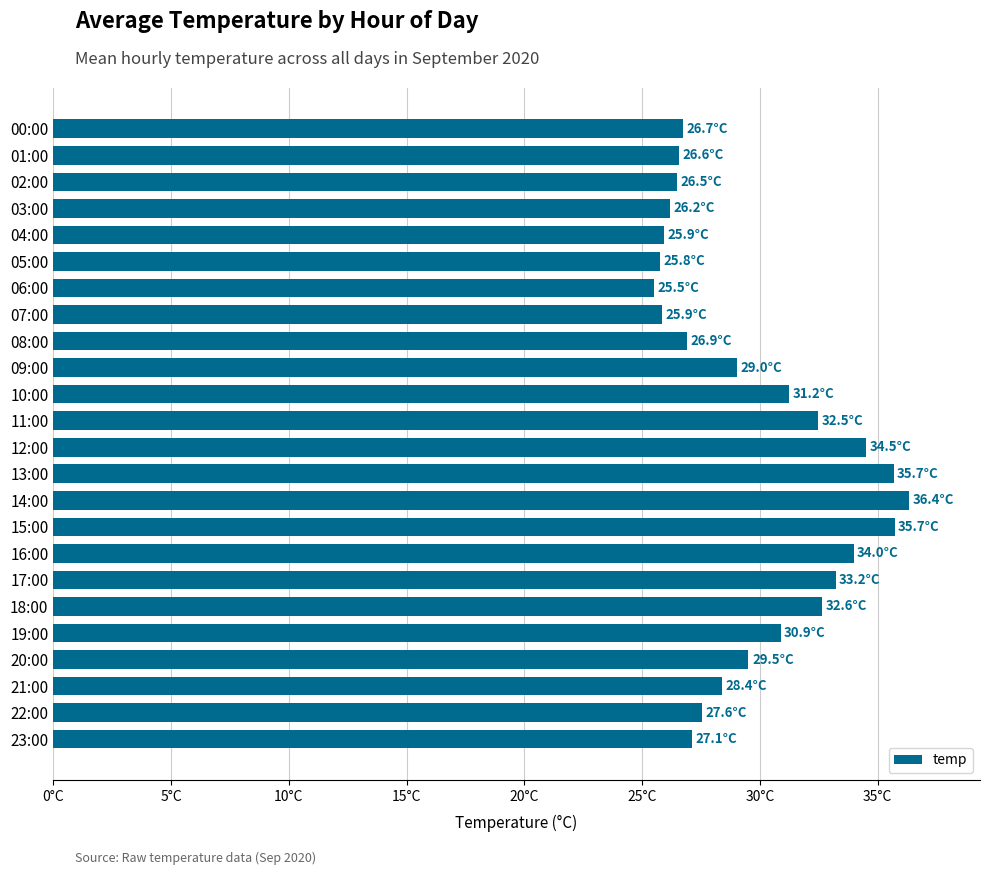

Are the bars horizontal?

Yes